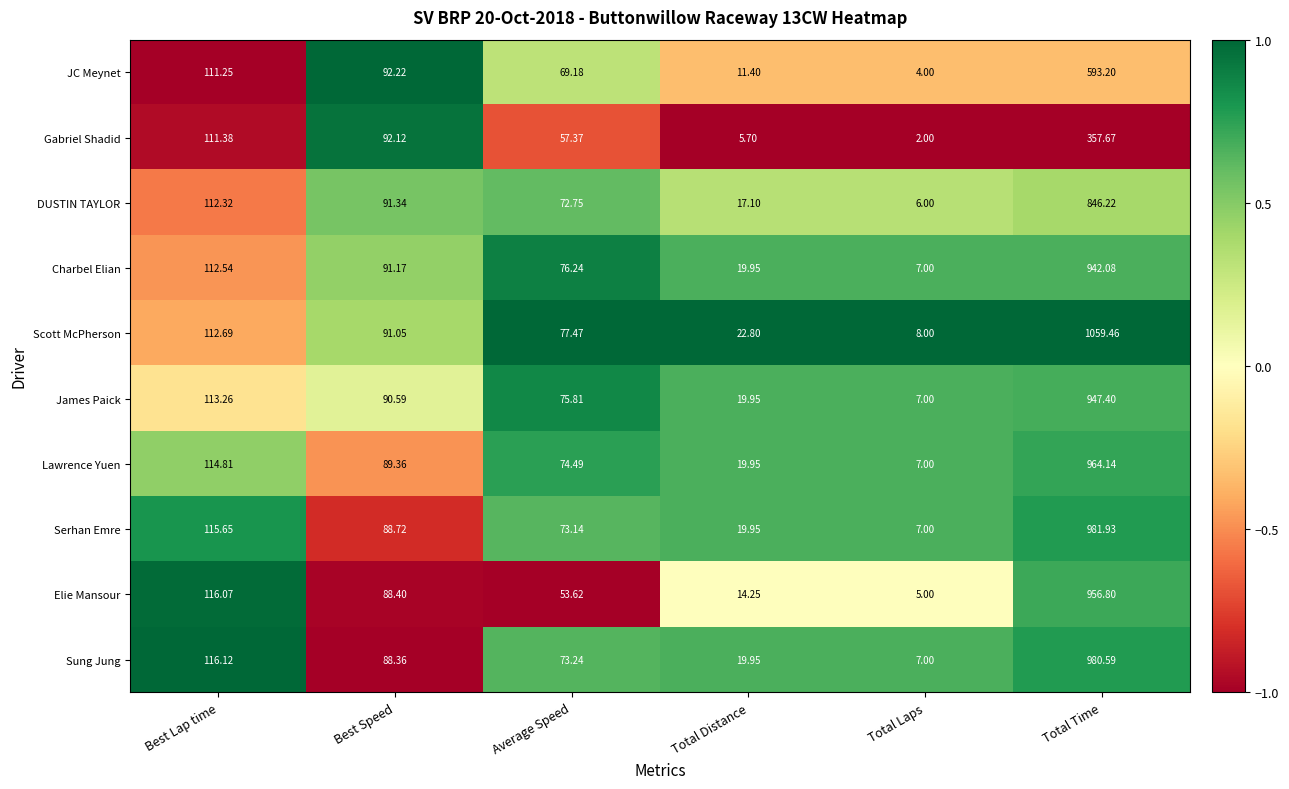

At which category does the chart reach its peak across all series?

Total Time